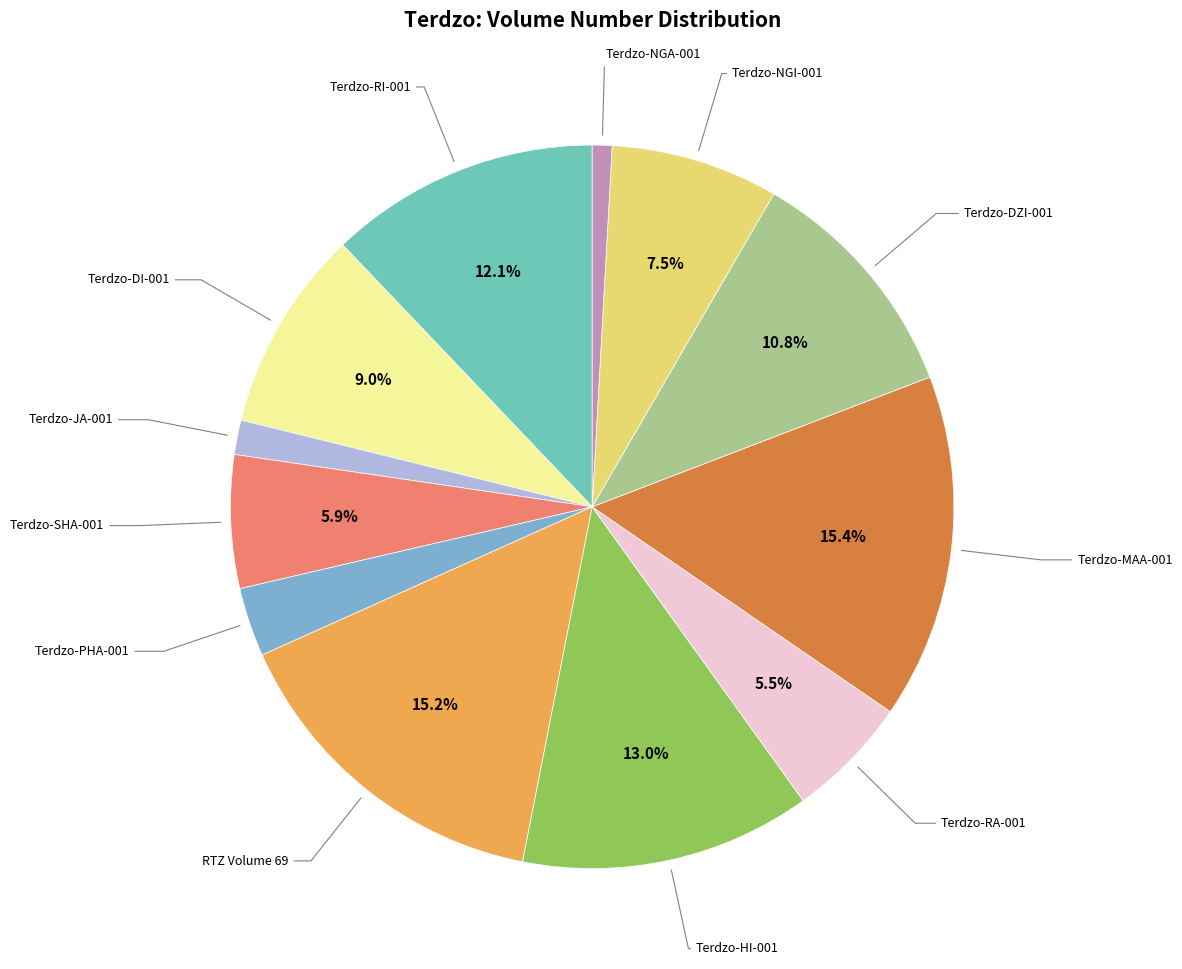

Count the number of slices in the pie.

12